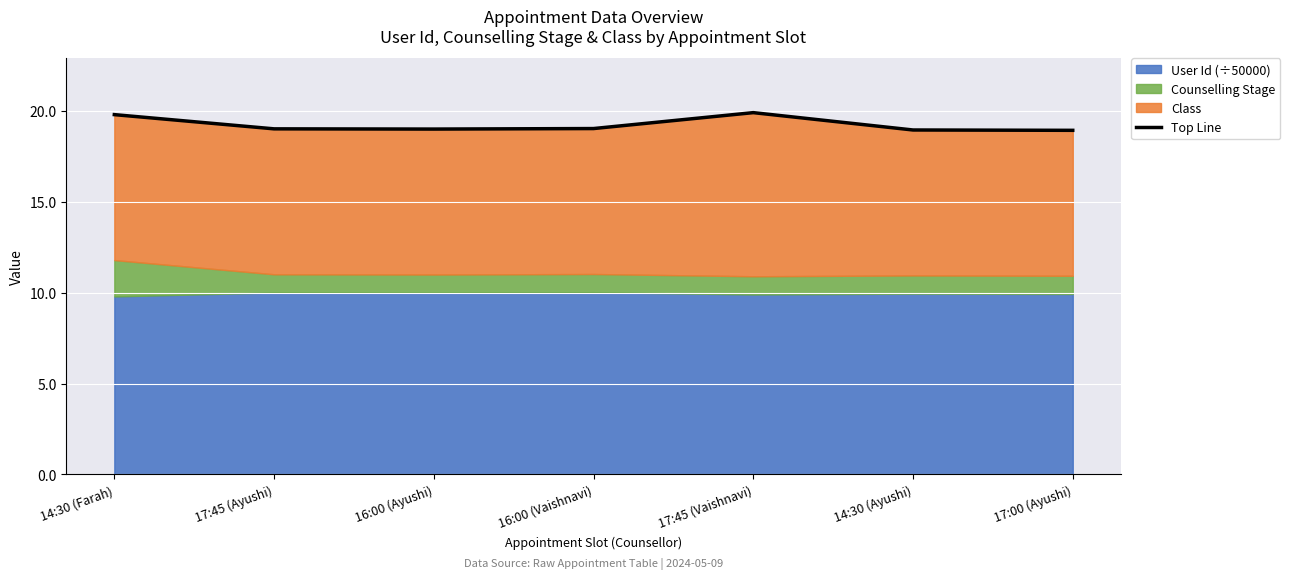

What is the greatest value displayed?

19.9